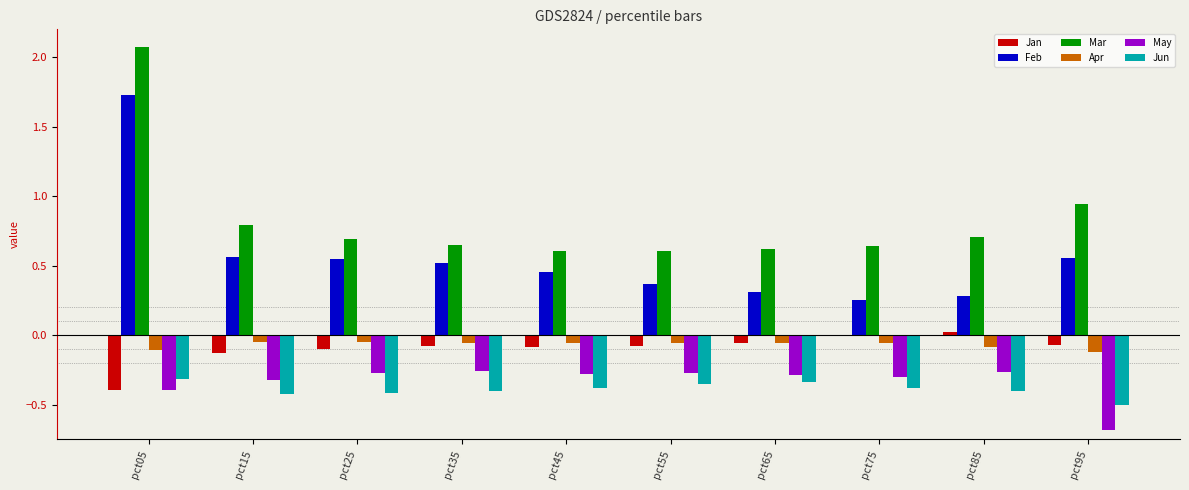

The value of Mar at pct15 is 0.8. True or false?

True